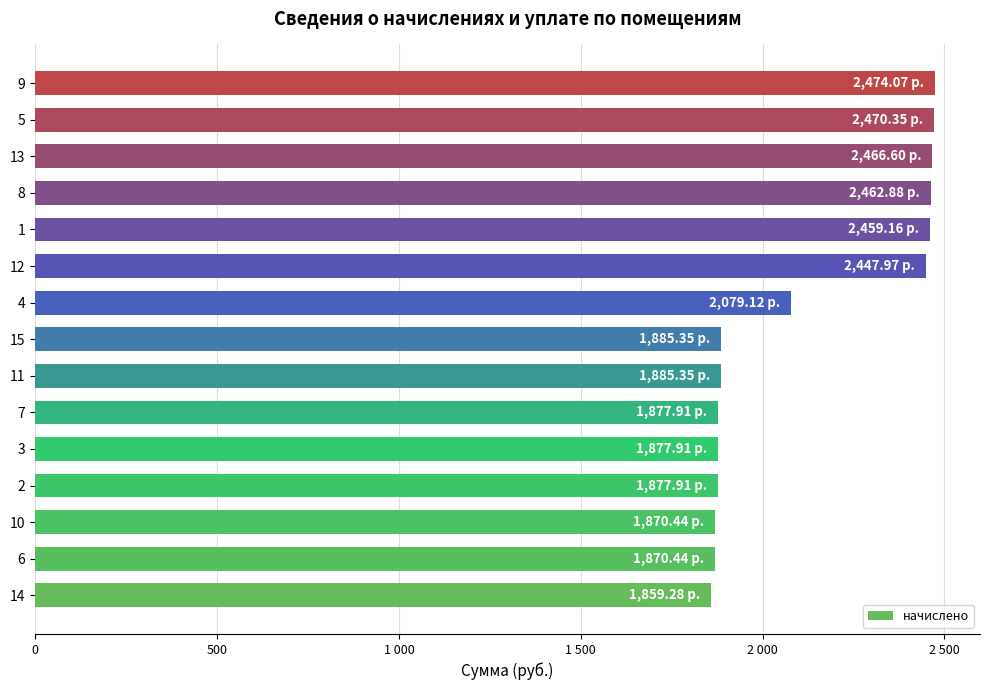

Are the bars grouped side by side (vs. stacked)?

No